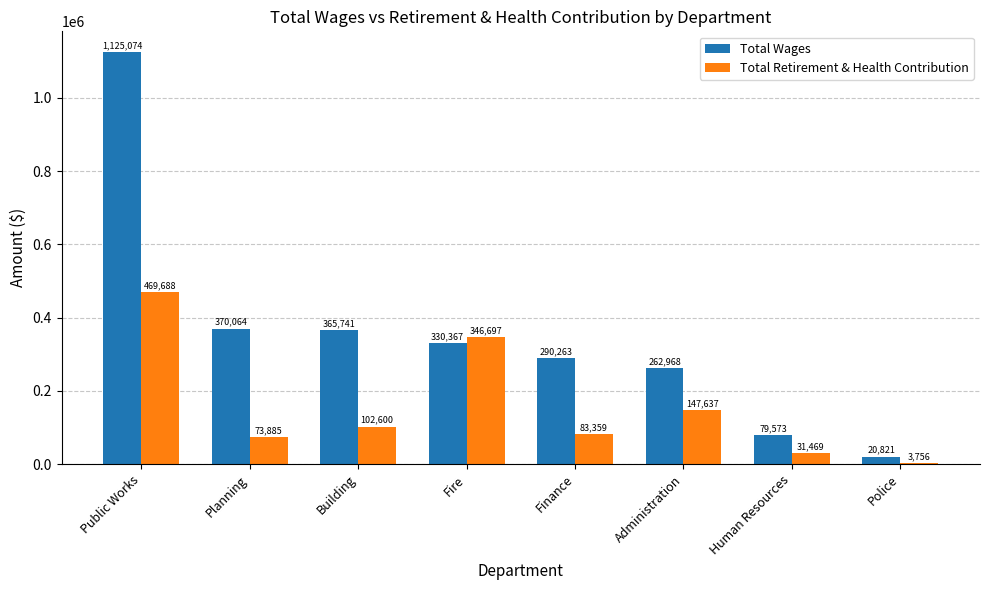

Rank the series by their average value, from lowest to highest.

Total Retirement & Health Contribution, Total Wages